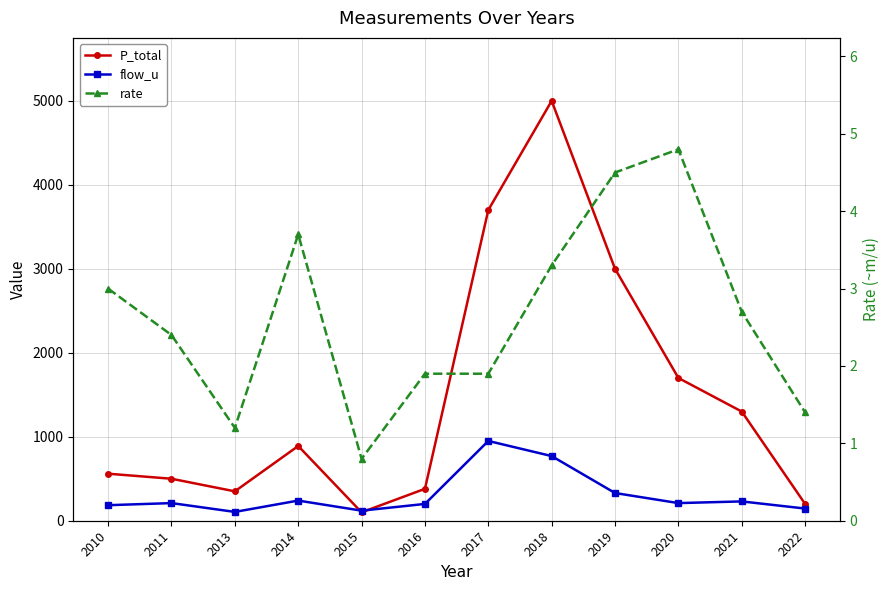

How many categories are shown in the chart?

12